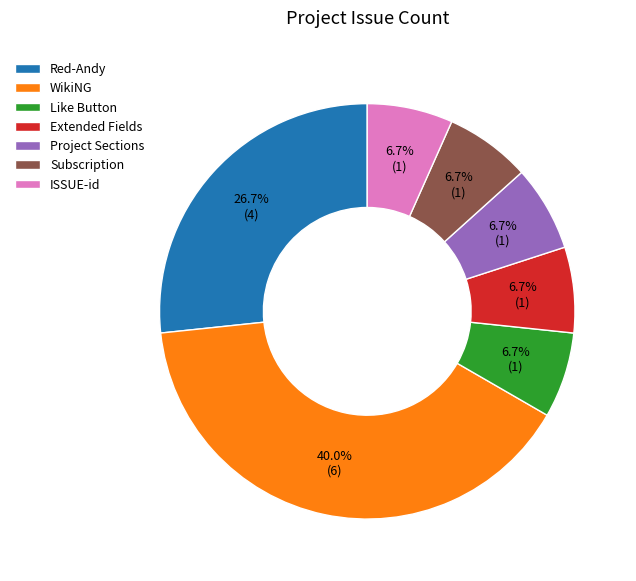

To the nearest percent, what portion does ISSUE-id represent?

7%